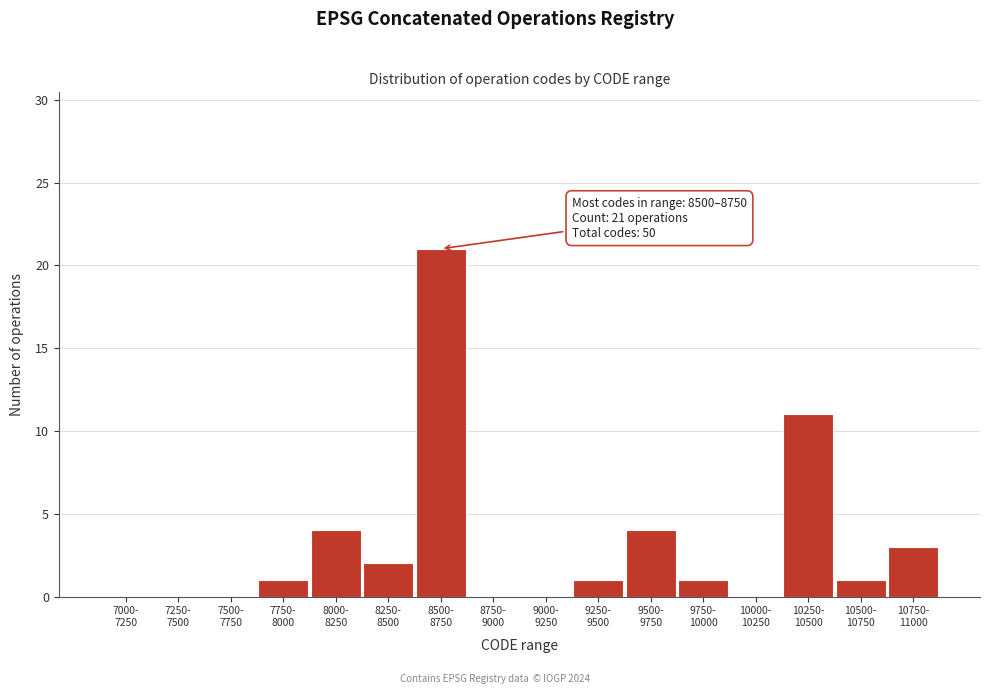

What is the sum of all values?

49